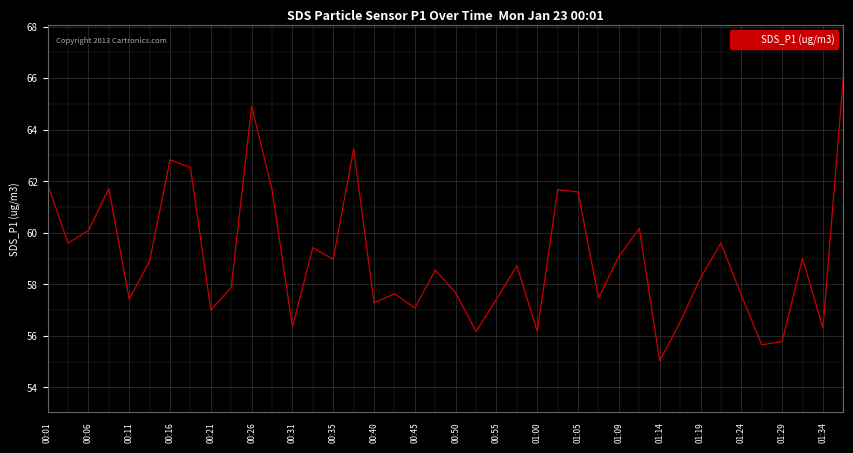

What is the difference between the maximum and minimum values?

11.0